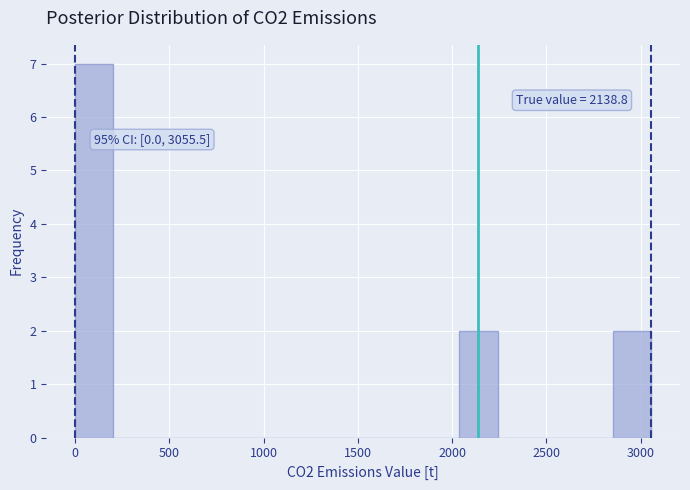

Over which range of the x-axis is the bar tallest?

0 to 200